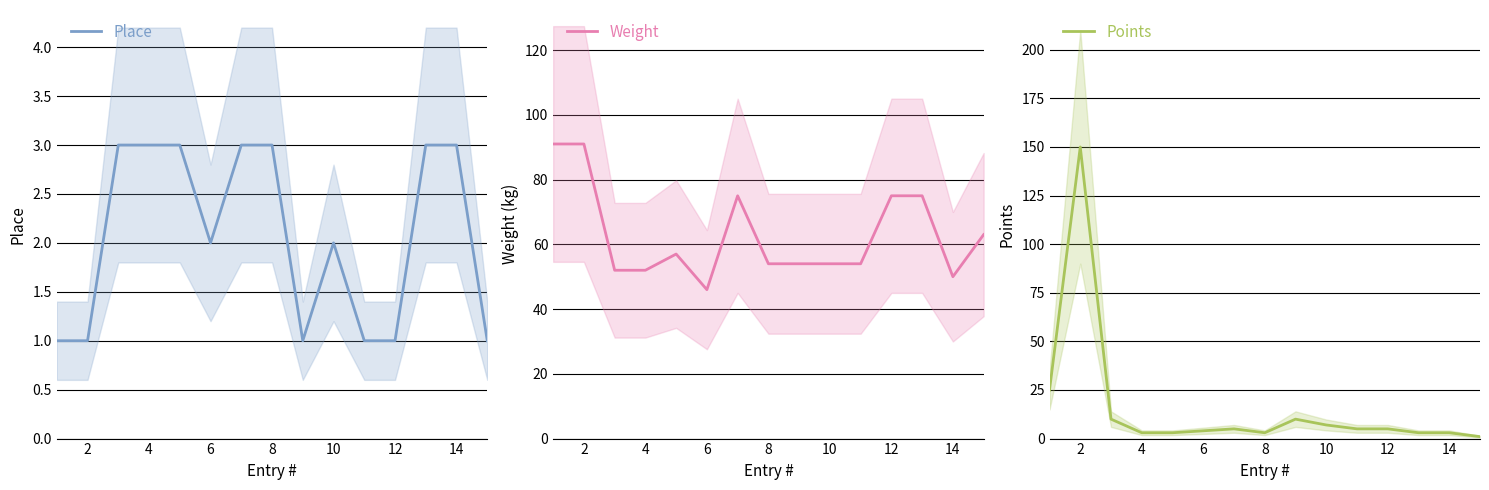

The value of Weight at 10 is 54. True or false?

True